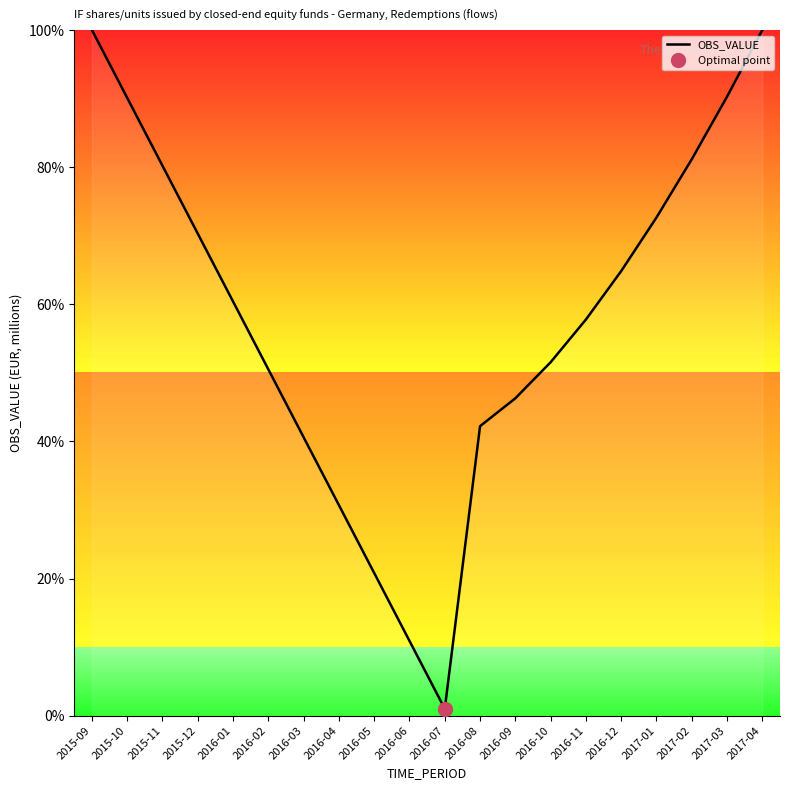

The chart shows a value of 34.8 at 2016-01. True or false?

False